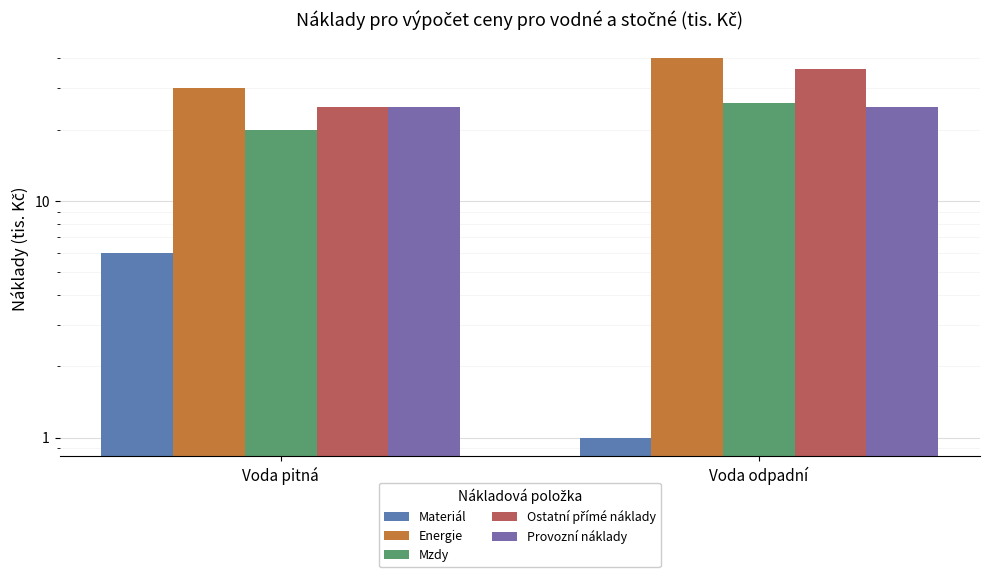

How many Energie values are between 30 and 40?

2